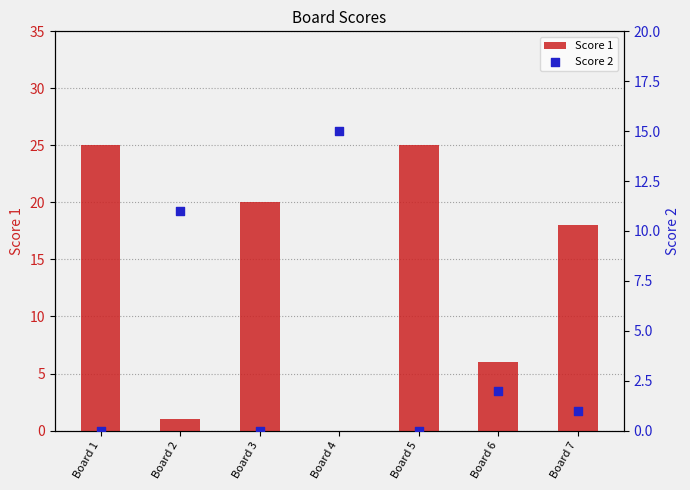

Which series reaches the minimum Y coordinate?

Score 1